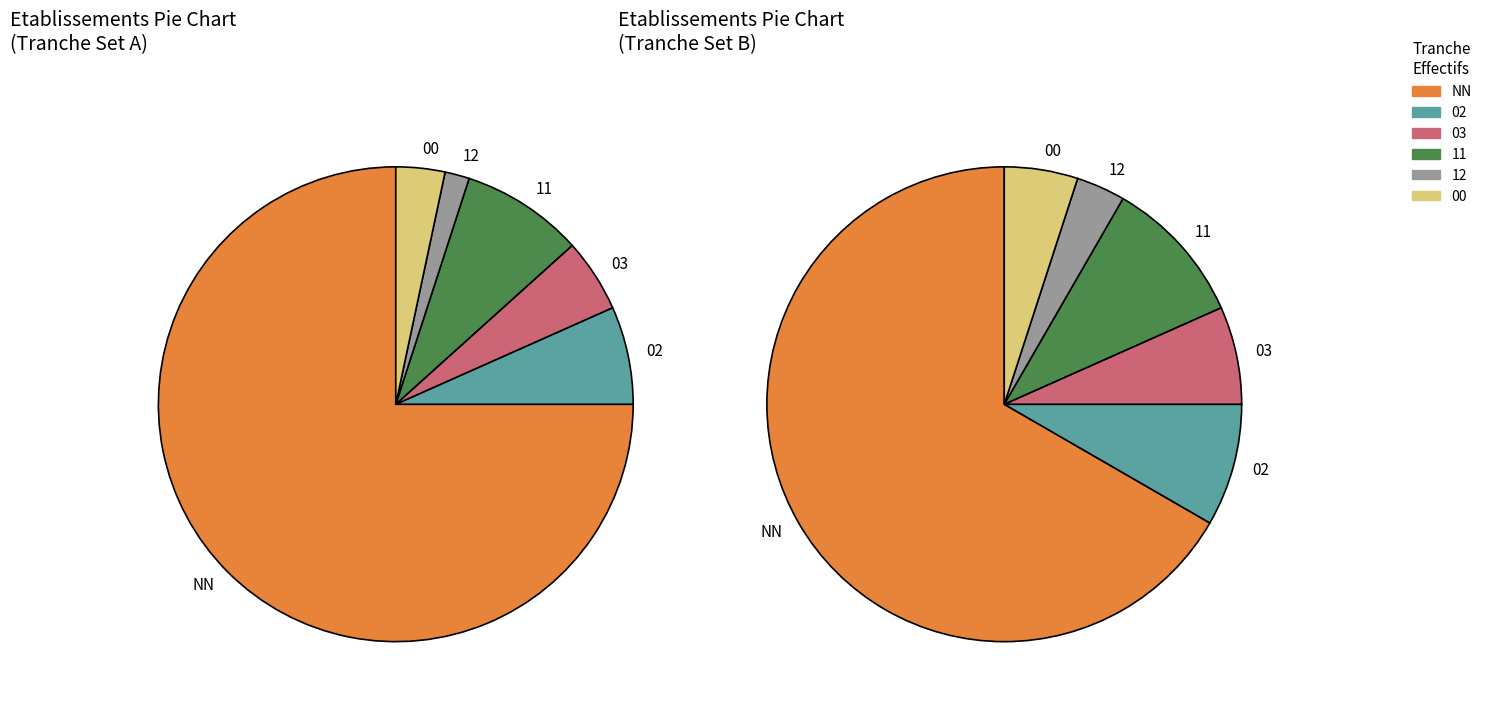

What is the total percentage of 00 and 03?

8.3%